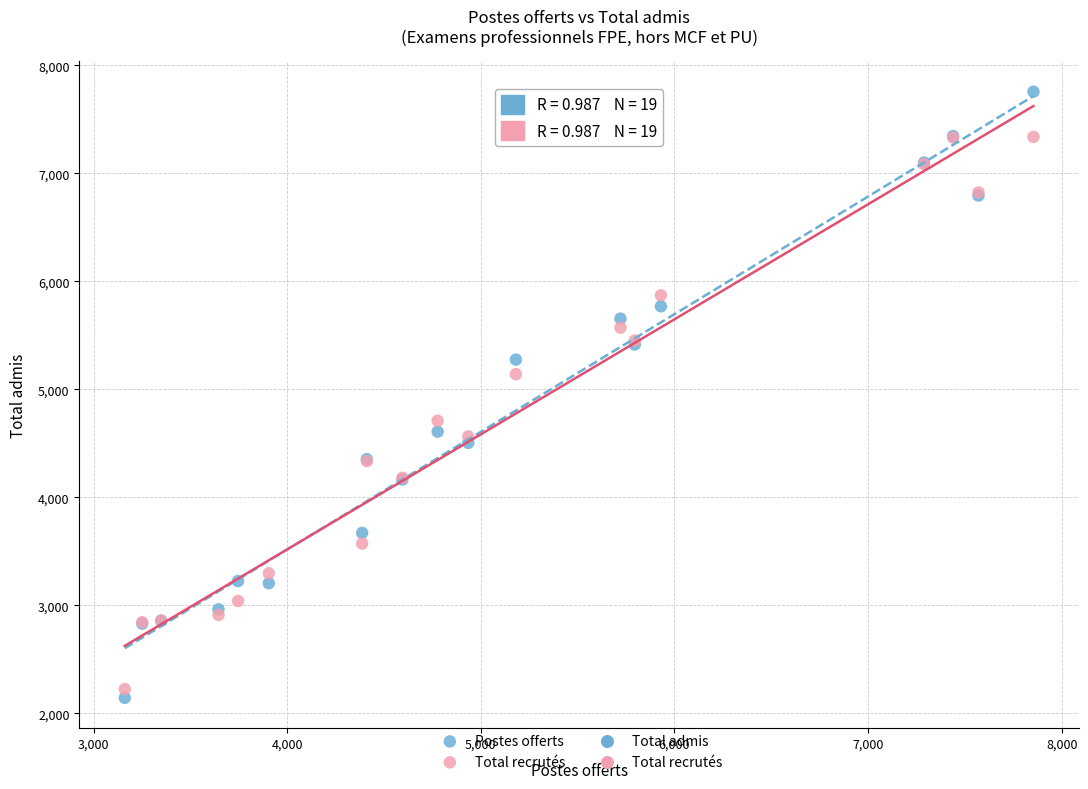

What is the X range (max minus min) for the scatter plot?

4693